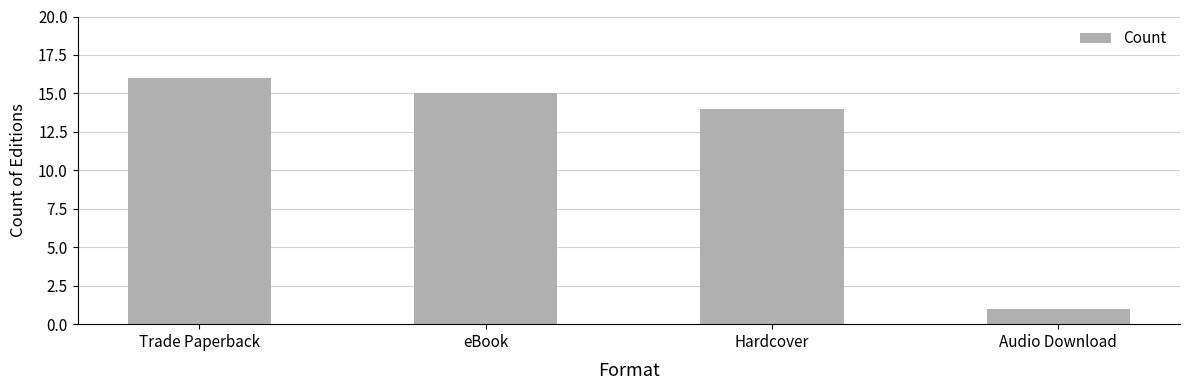

Is it true that the value at eBook is 15?

True